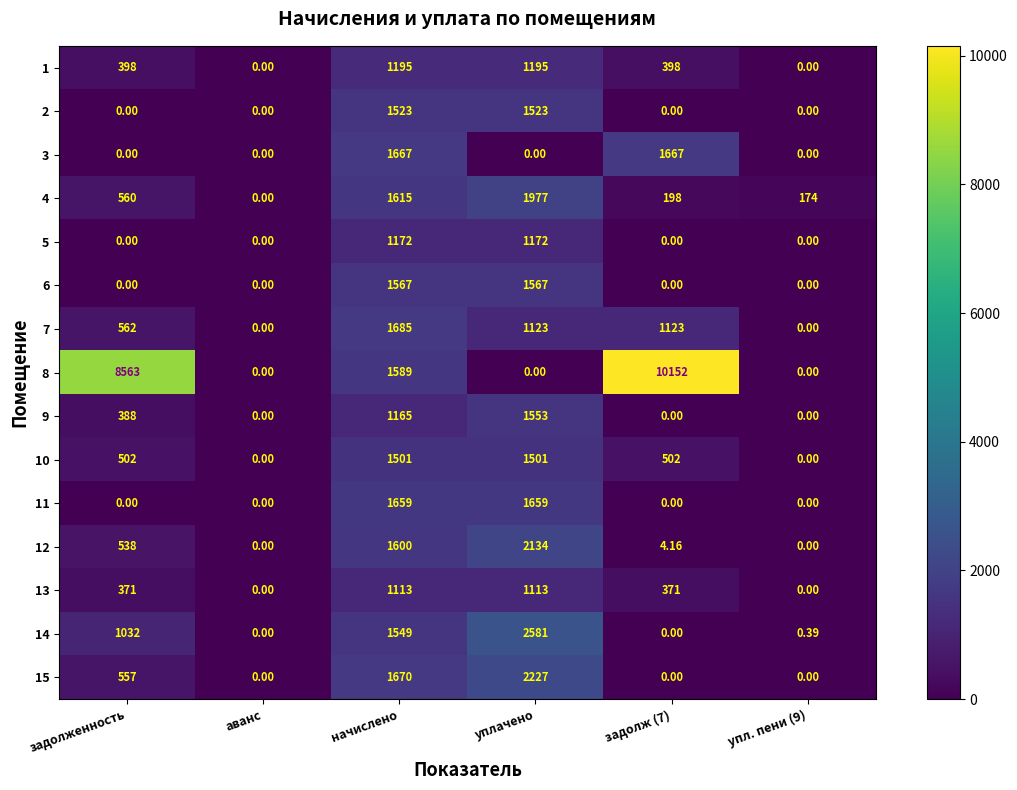

At which label does 7 first exceed 1123?

начислено